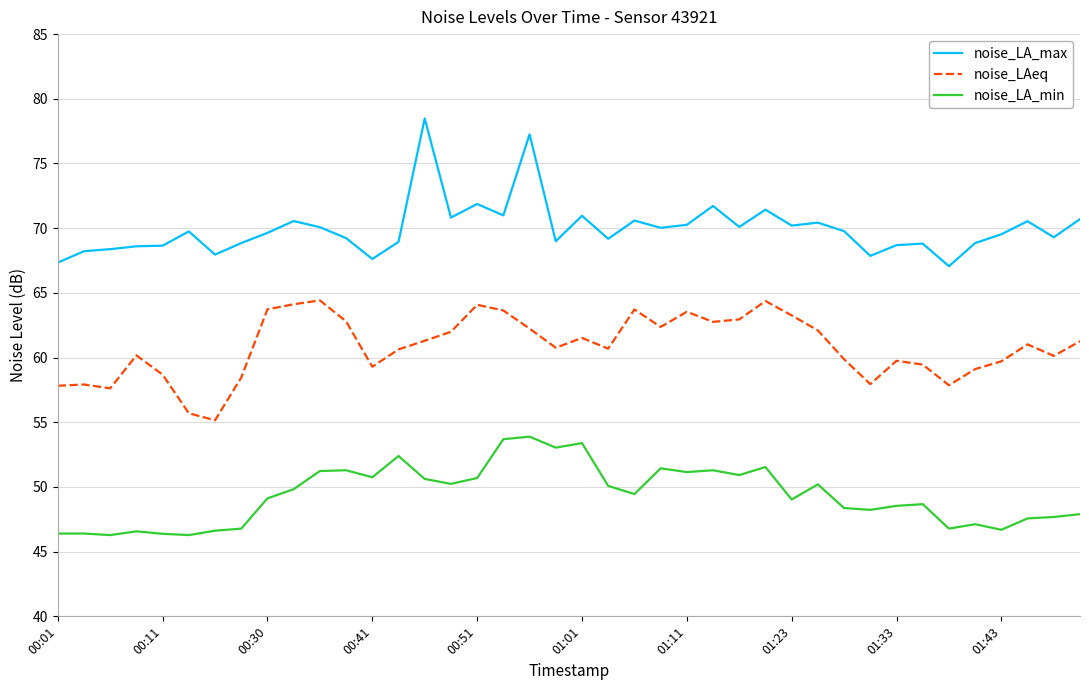

True or false: noise_LAeq and noise_LA_min intersect in this chart.

False